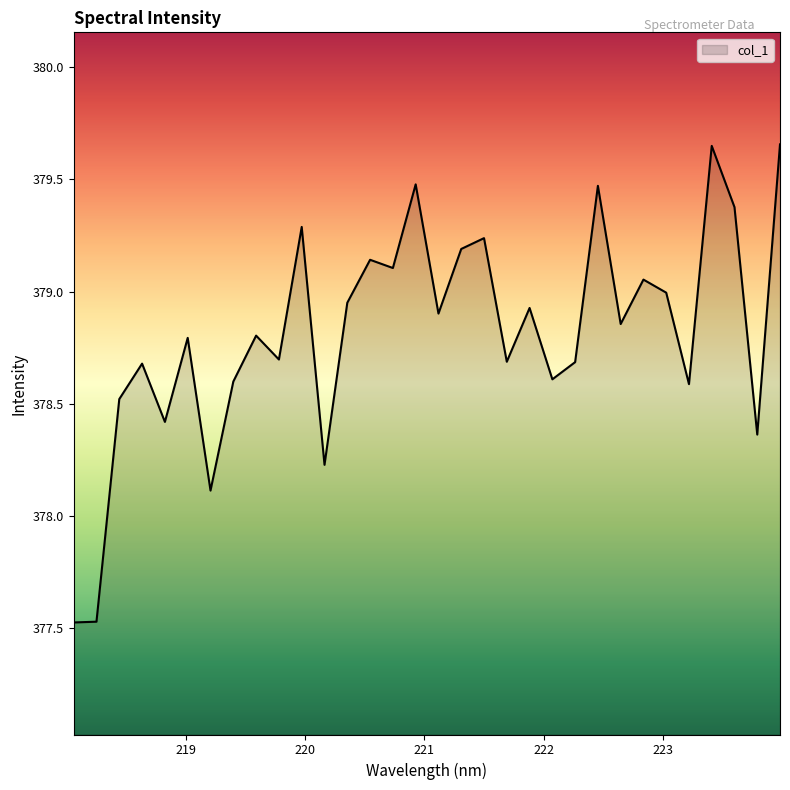

What is the difference between the maximum and minimum values?

2.1